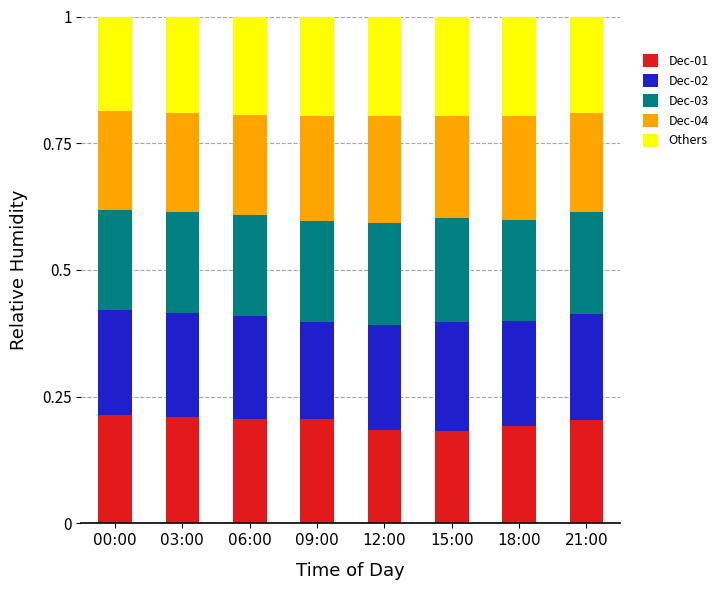

What is the total value across all series at 03:00?

1.0